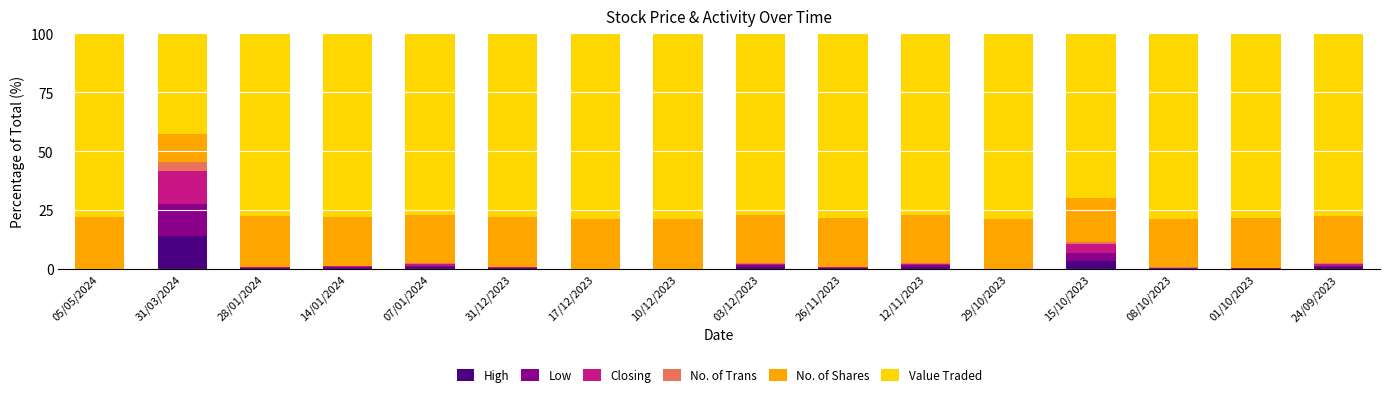

What are all the series names shown in the legend?

High, Low, Closing, No. of Trans, No. of Shares, Value Traded